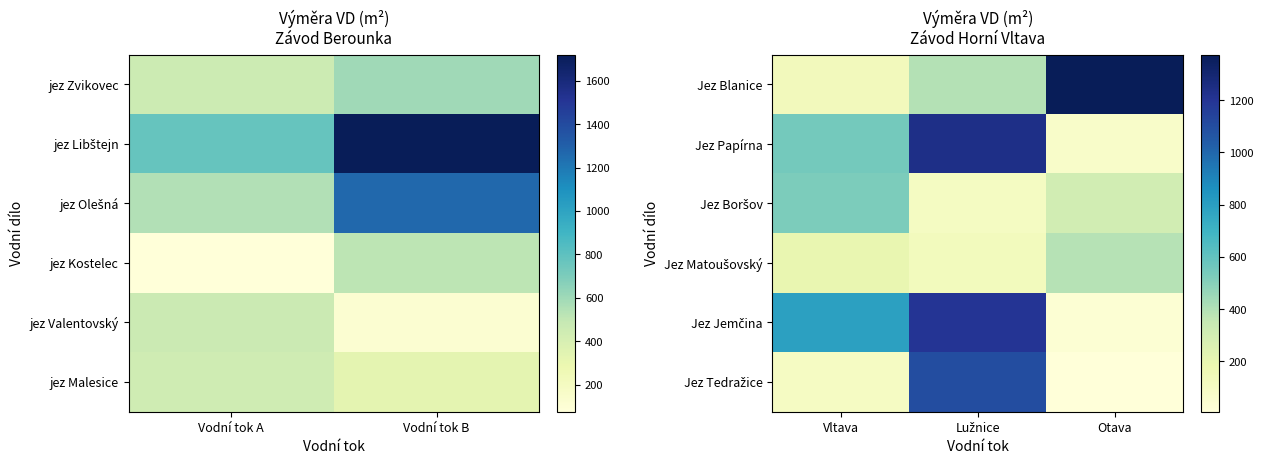

What is the spread (max minus min) of values at Otava?

1368